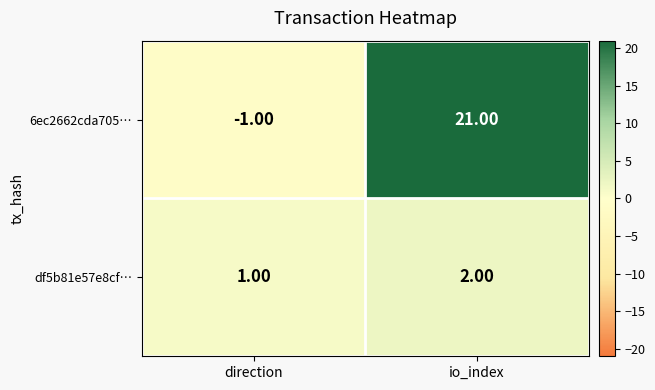

At which label is 6ec2662cda705… closest to 10?

direction